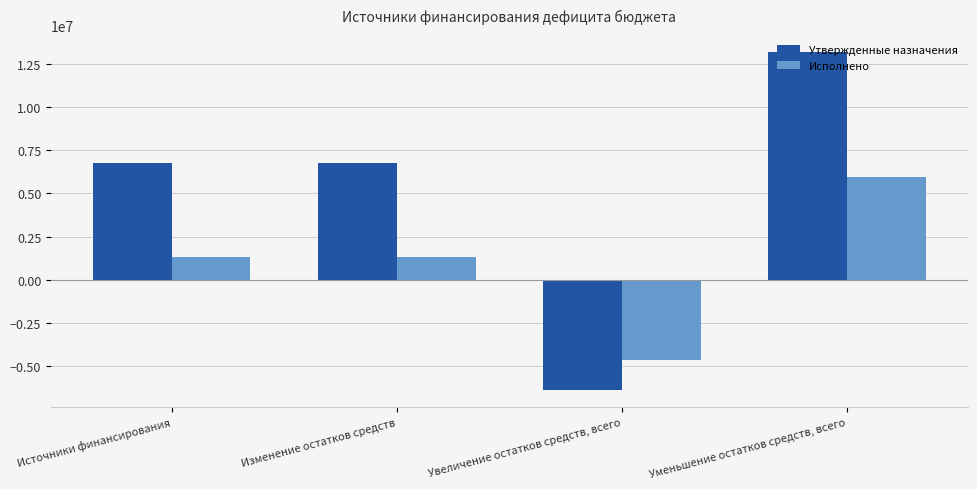

At which category is the sum across all series the highest?

Уменьшение остатков средств, всего